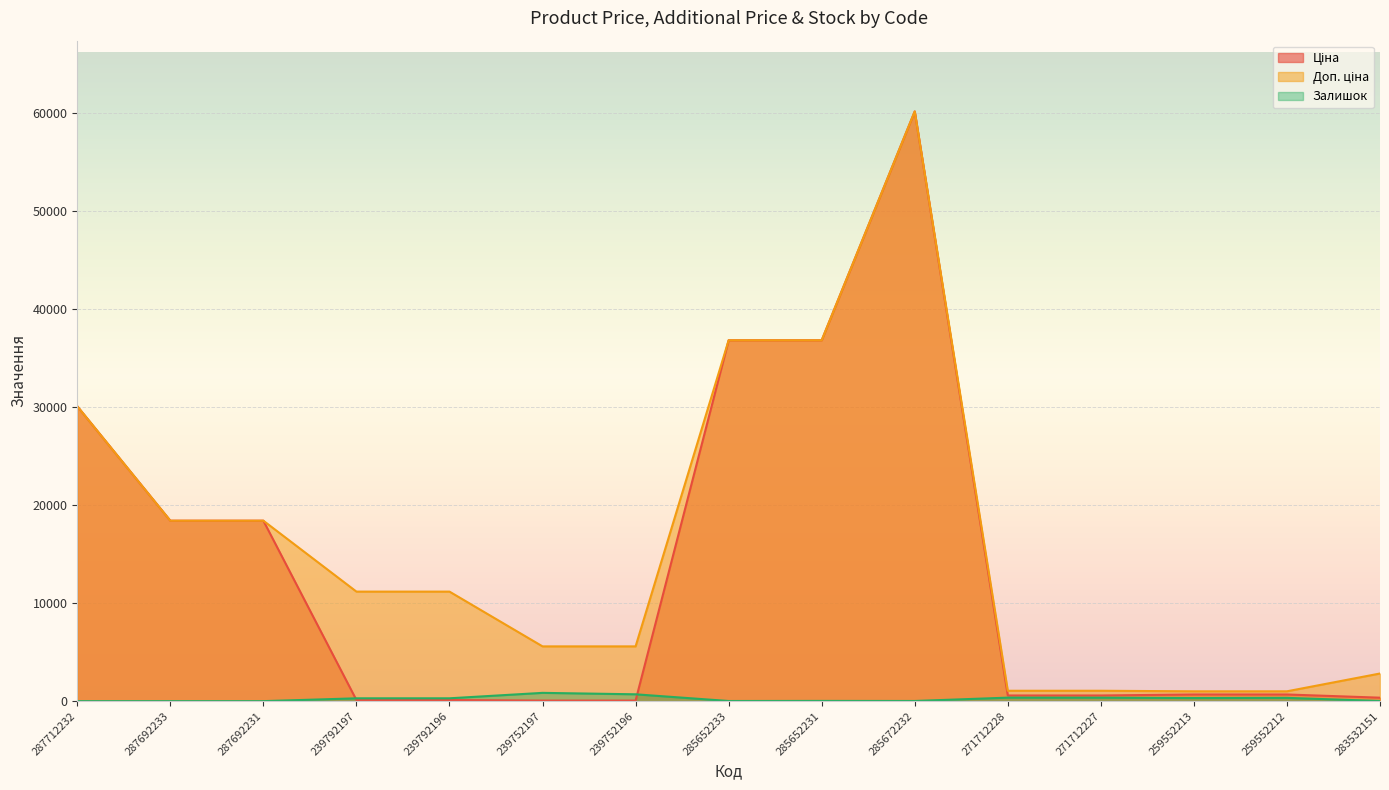

How many interior local valleys does the Залишок series have?

3